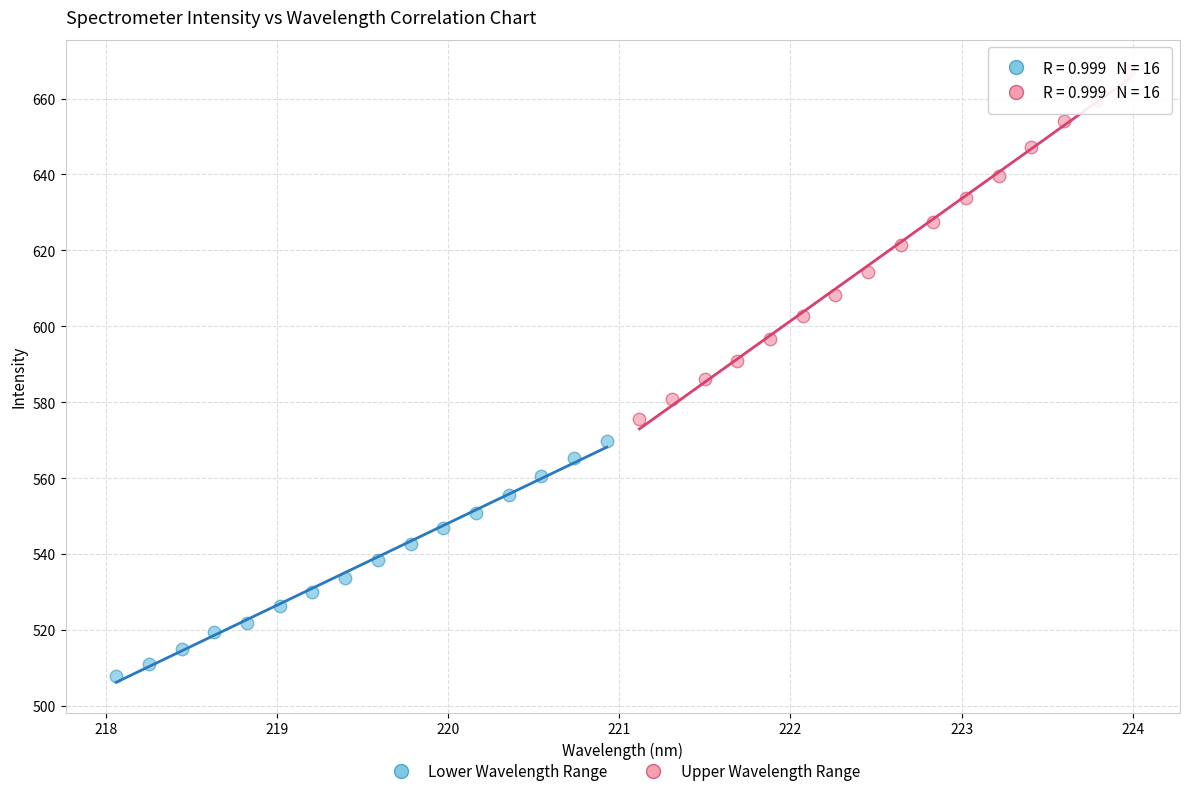

Which series contains the lowest Y value?

Lower Wavelength Range